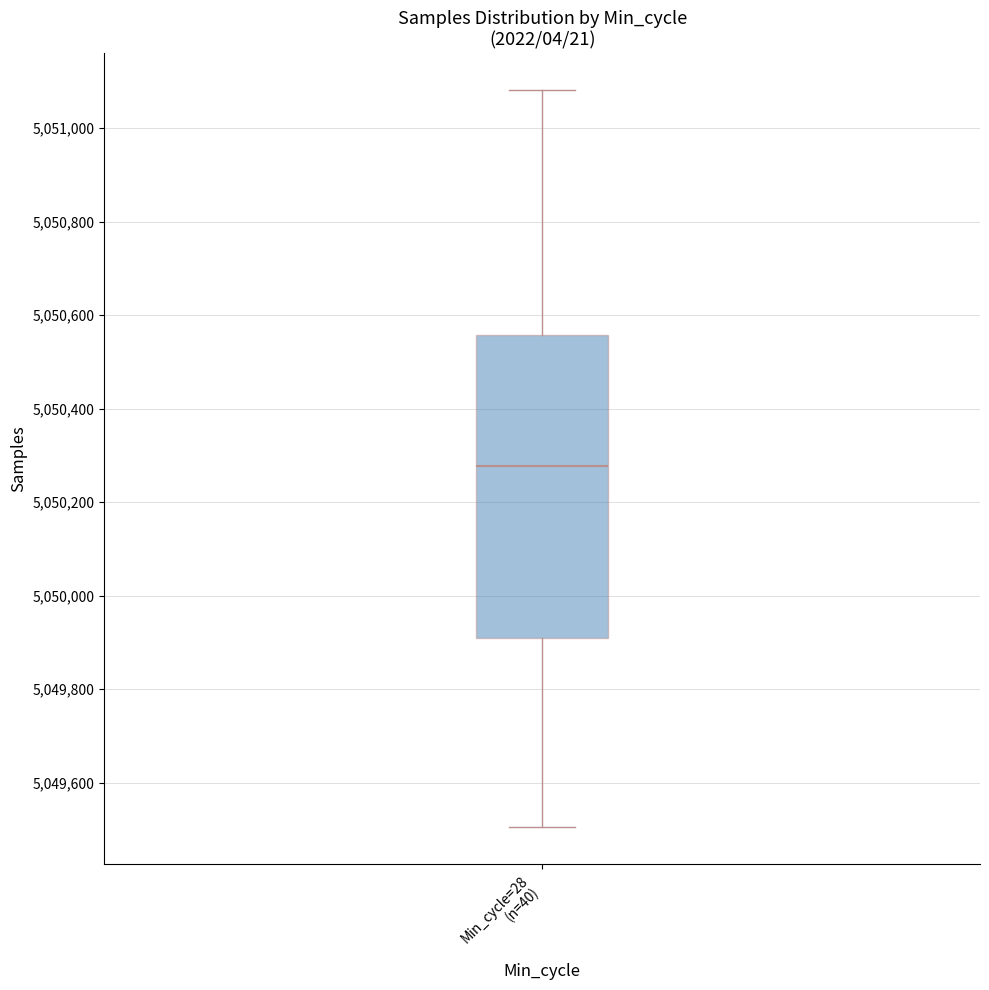

Where does the lower whisker of the box for Min_cycle=28 (n=40) end on the y-axis? The values are not printed on the chart, so give them approximately, as read against the axis.

5049500